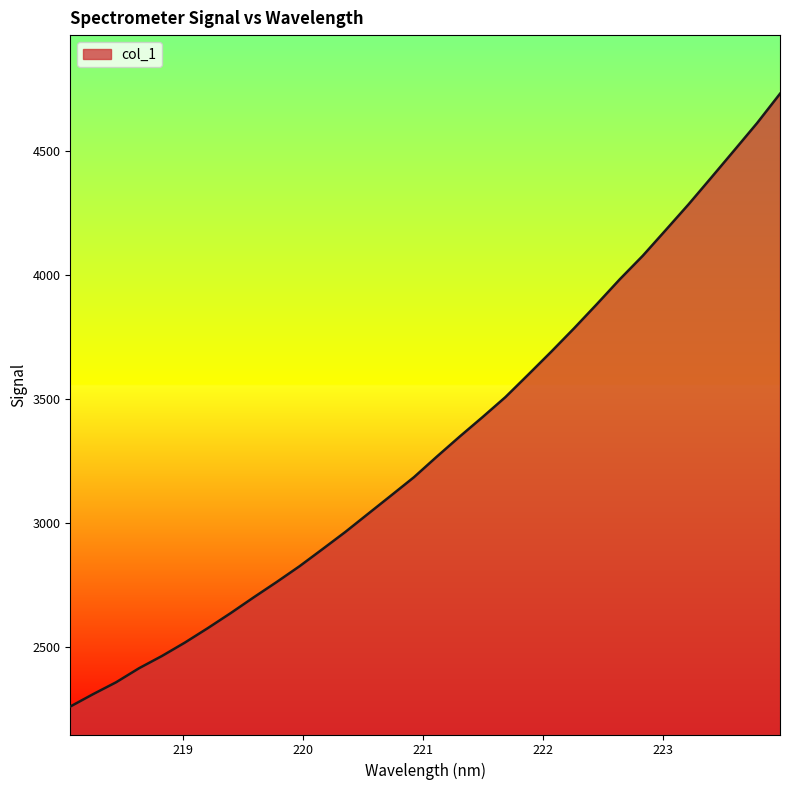

What is the maximum value shown in the chart?

4733.0